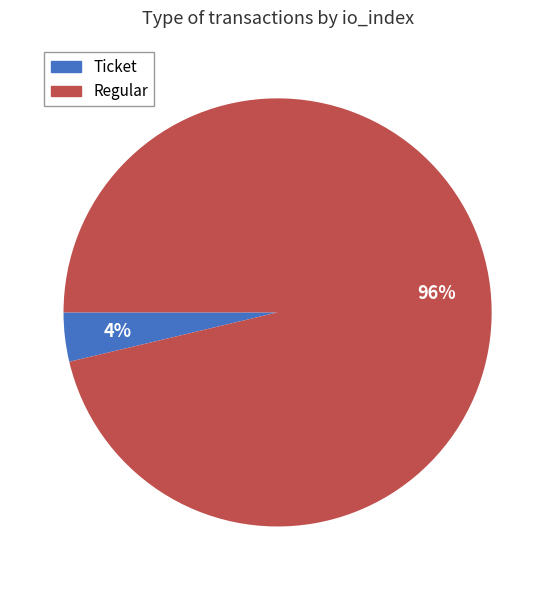

Is there any slice that represents more than half of the pie?

Yes